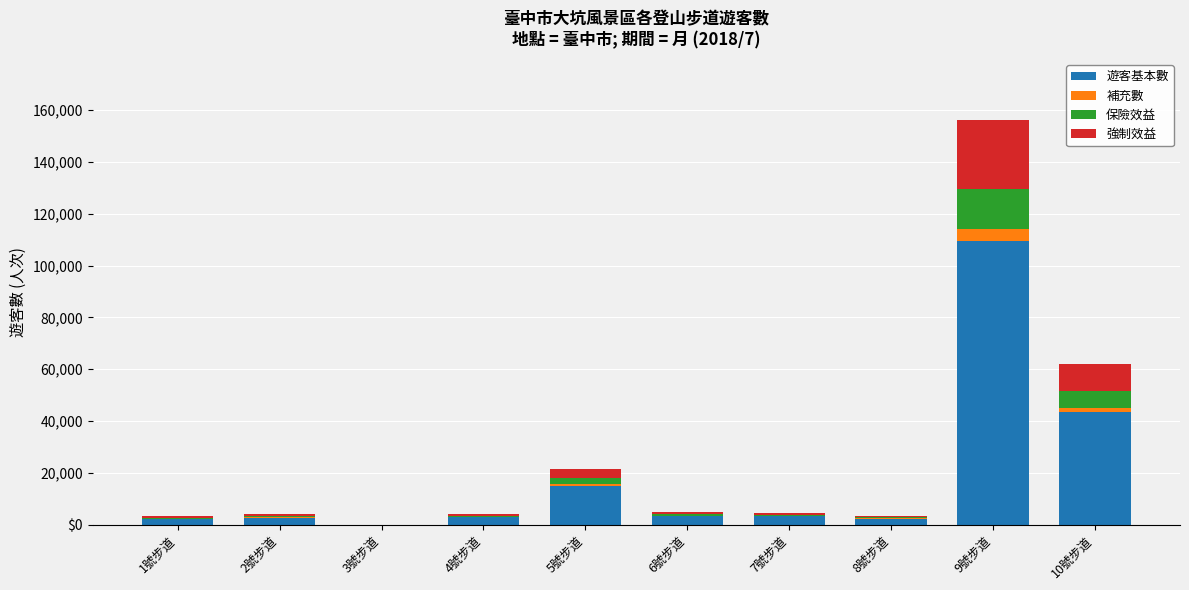

The value of 補充數 at 7號步道 is 28. True or false?

False